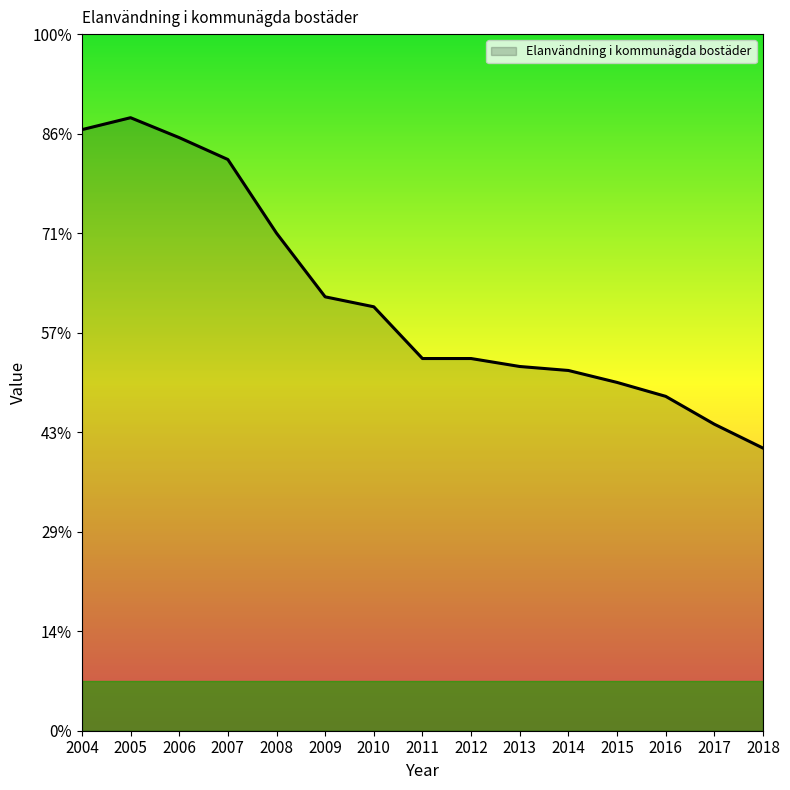

List the labels in order of value, largest first.

2005, 2004, 2006, 2007, 2008, 2009, 2010, 2011, 2012, 2013, 2014, 2015, 2016, 2017, 2018